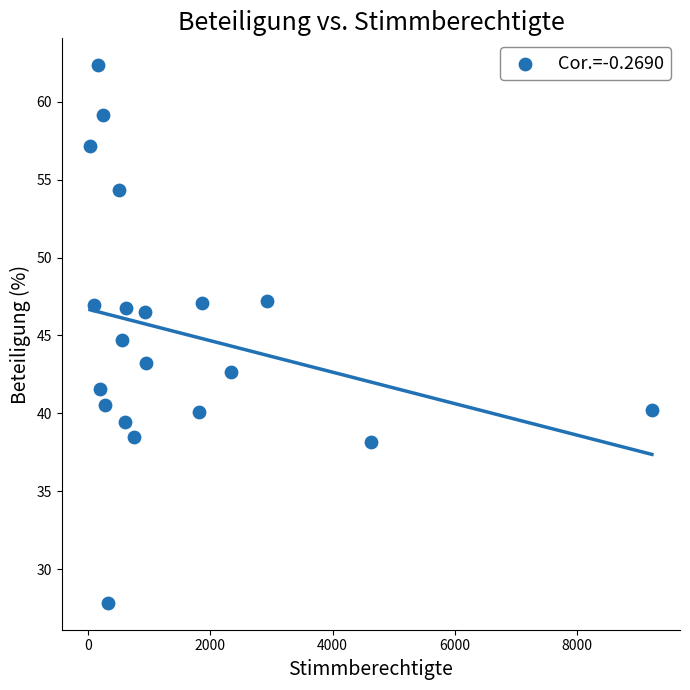

What is the range of X values (max minus min)?

9203.0